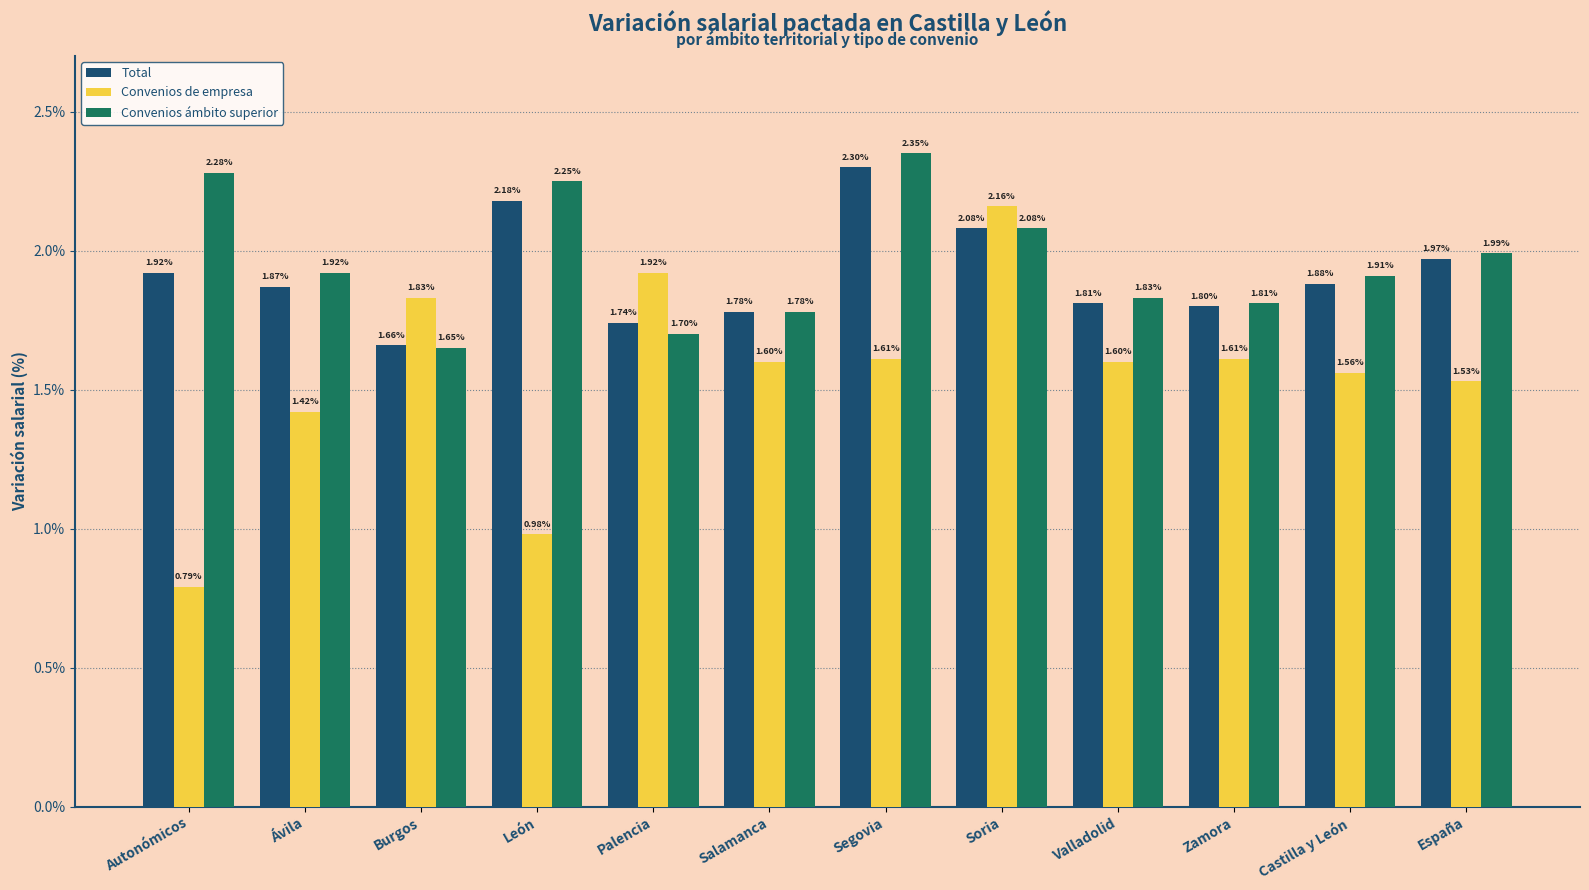

Which category has the highest value in the Convenios de empresa series?

Soria